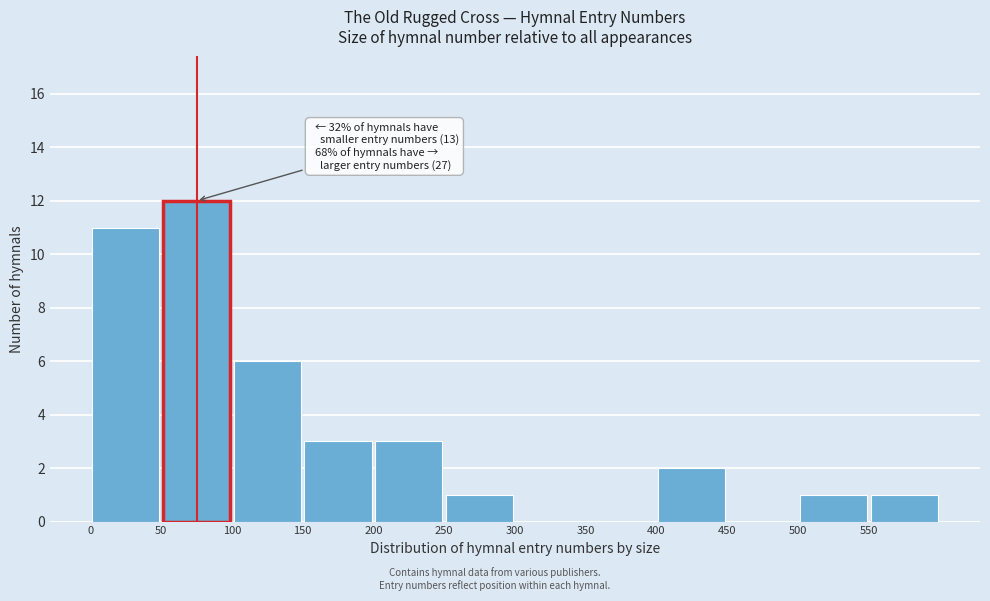

Over which range of the x-axis is the bar tallest?

50 to 100